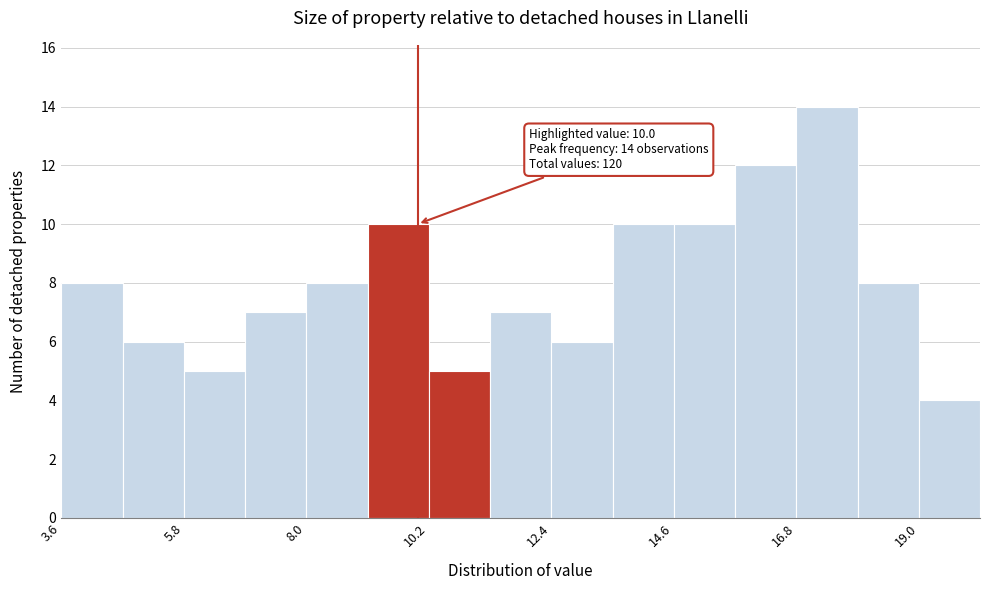

Around what value on the x-axis is the tallest bar? Give the approximate position of its centre, as read against the axis.

17.5